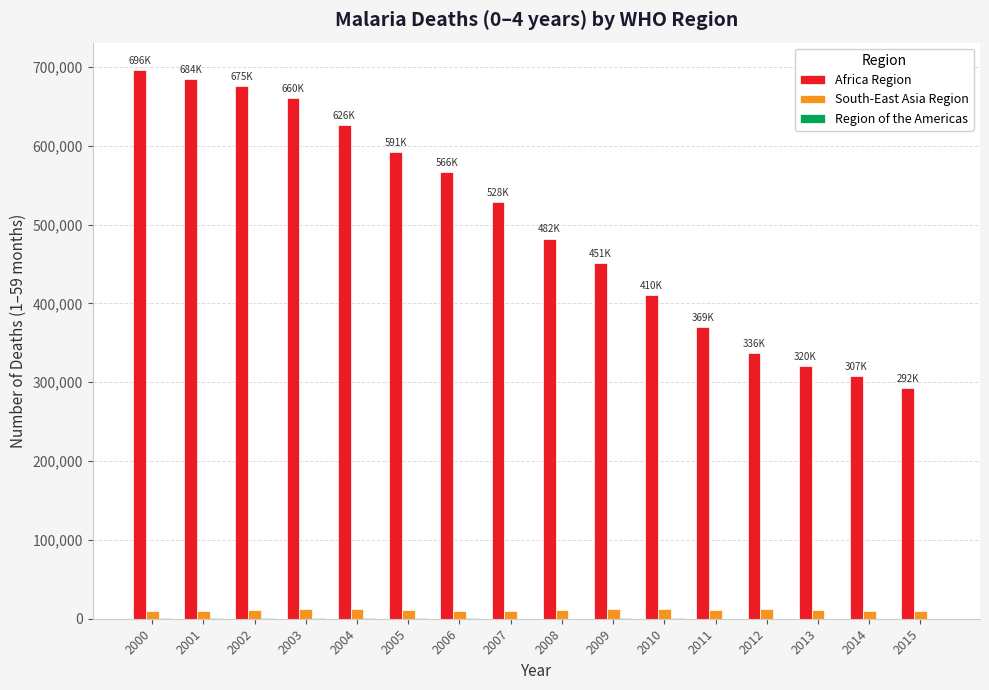

Are the bars grouped side by side (vs. stacked)?

Yes